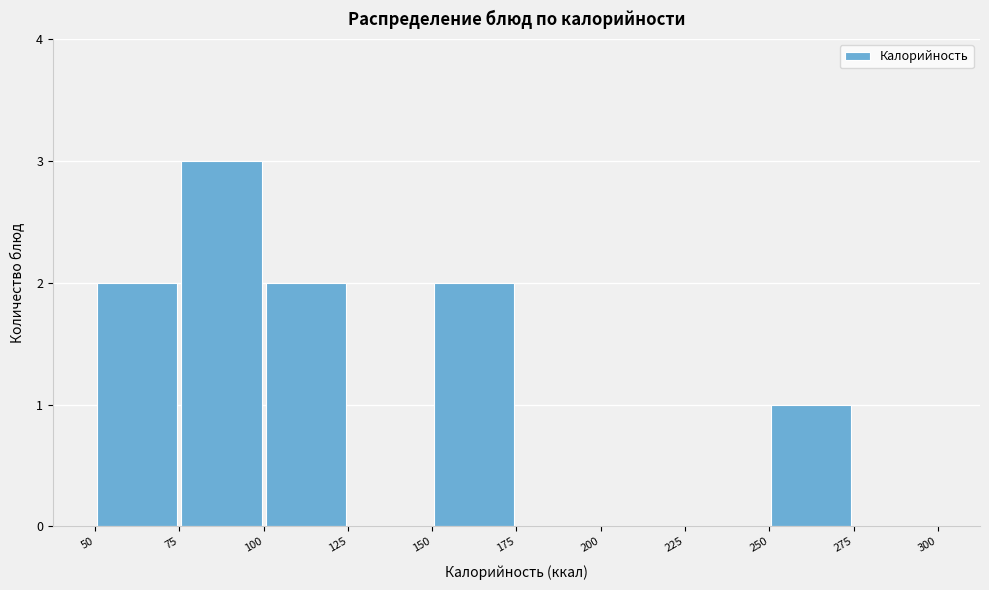

Reading left to right, list every bar in this chart as the range it spans on the x-axis followed by its height. The values are not printed on the chart, so give them approximately, as read against the axis.

50 to 75: 2
75 to 100: 3
100 to 125: 2
125 to 150: 0
150 to 175: 2
175 to 200: 0
200 to 225: 0
225 to 250: 0
250 to 275: 1
275 to 300: 0